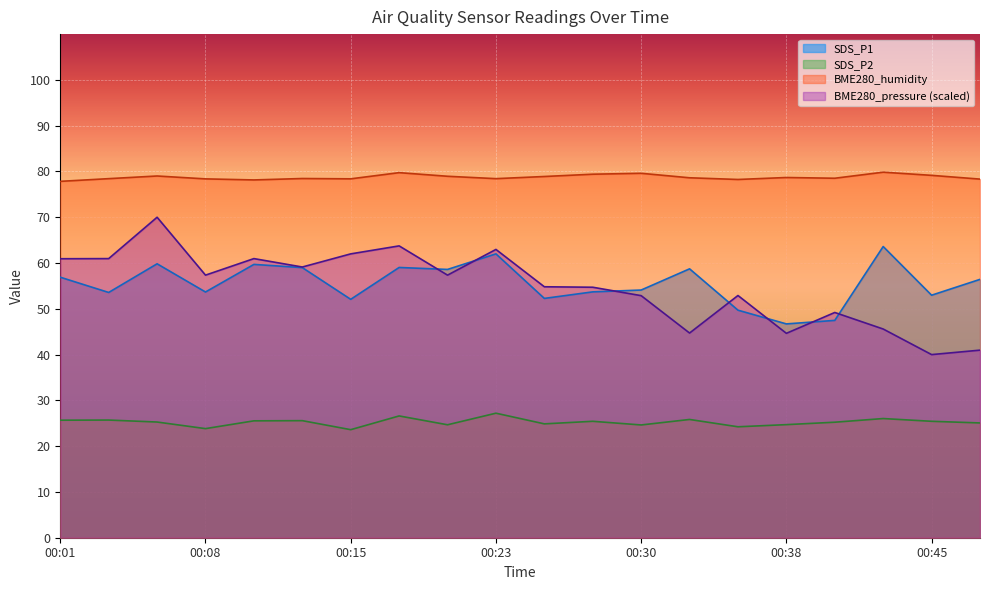

True or false: BME280_humidity has more than 2 interior local peaks.

True